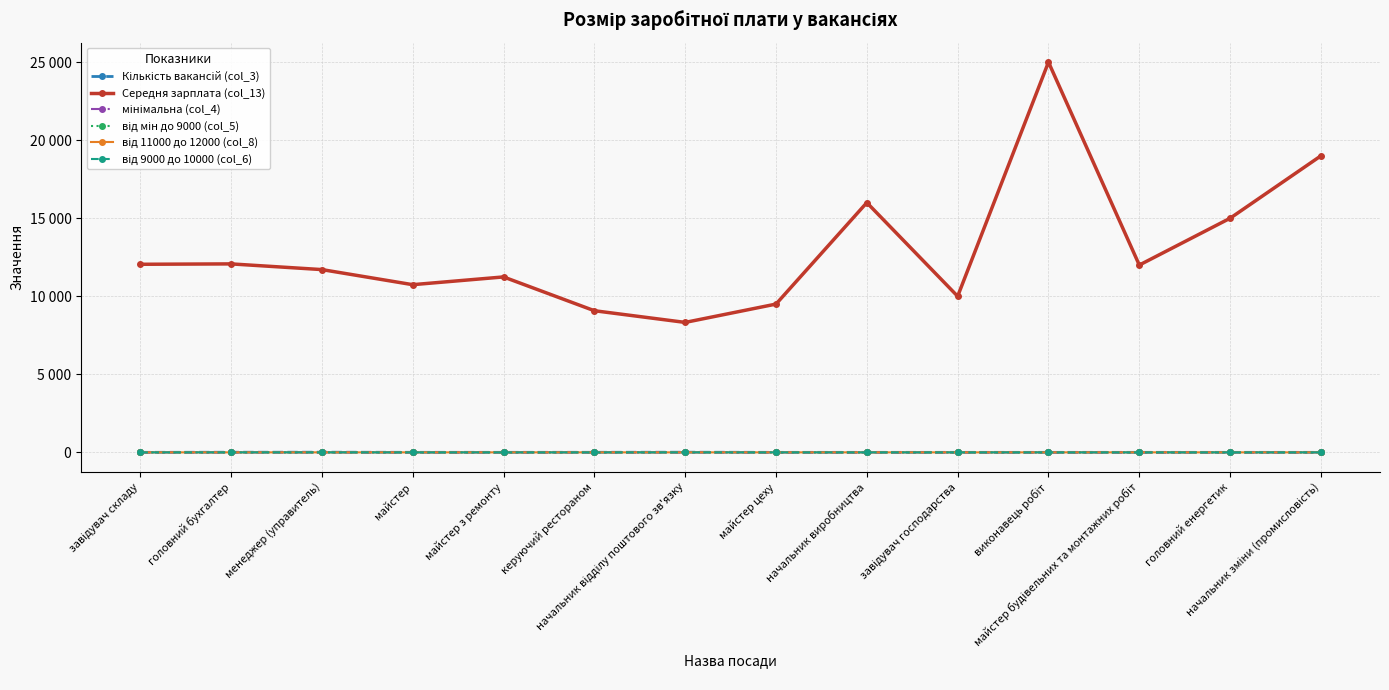

Is this an area chart (filled region under the line)?

No